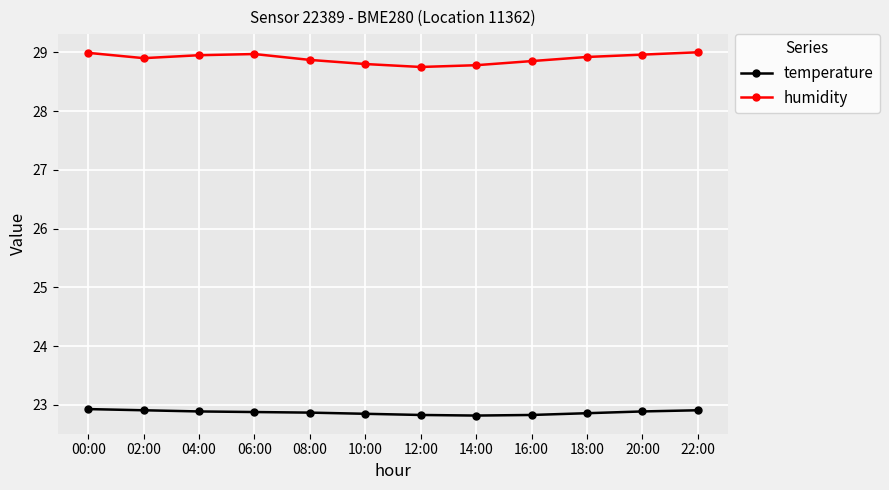

List the series in order of their peak value, lowest first.

temperature, humidity